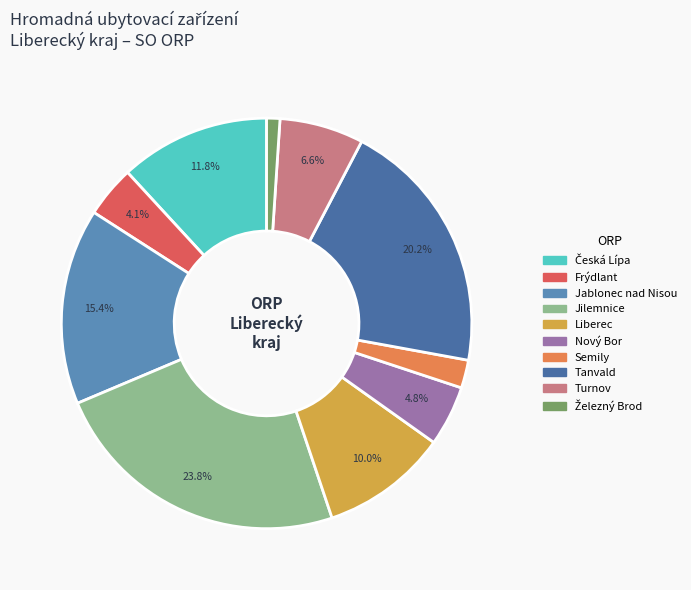

What percentage is the Jablonec nad Nisou slice, to the nearest percent?

15%